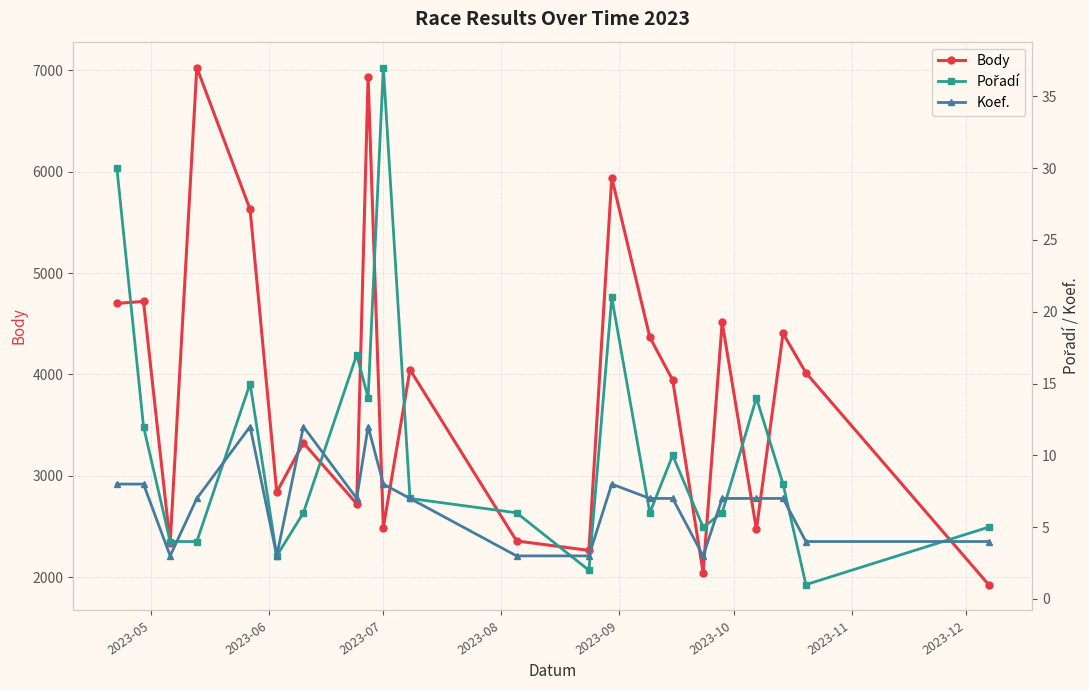

What is the lowest value of the Body series?

1925